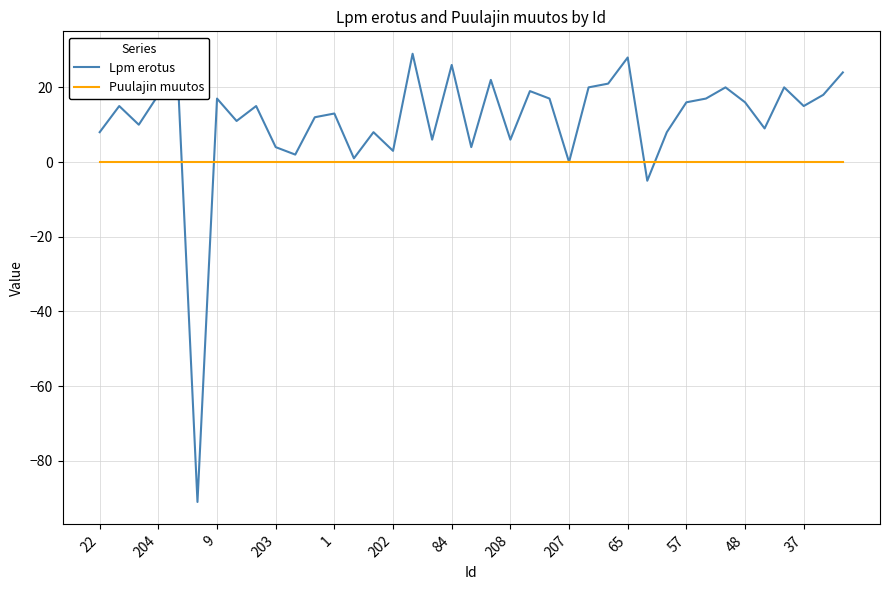

Rank the series by their maximum value, from lowest to highest.

Puulajin muutos, Lpm erotus